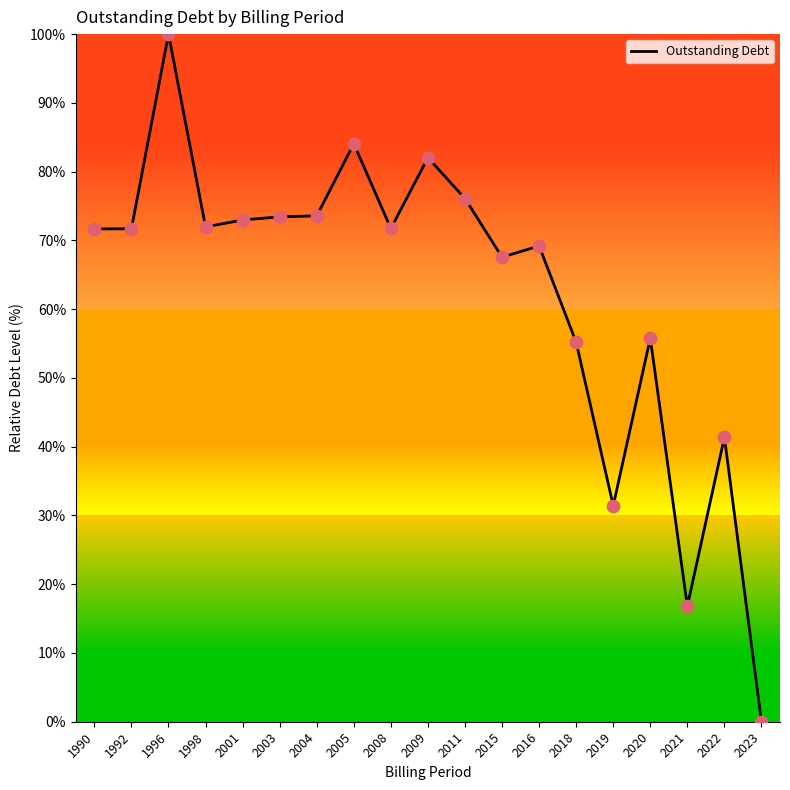

Approximately how many times larger is the value at 2018 compared to 2019?

1.8